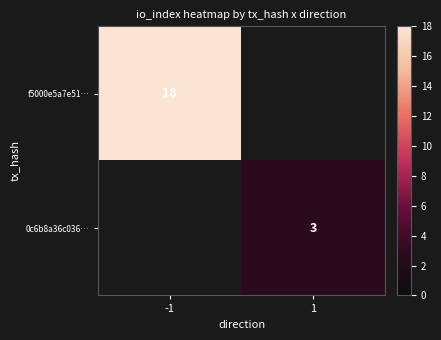

What is the total value across all series at -1?

18